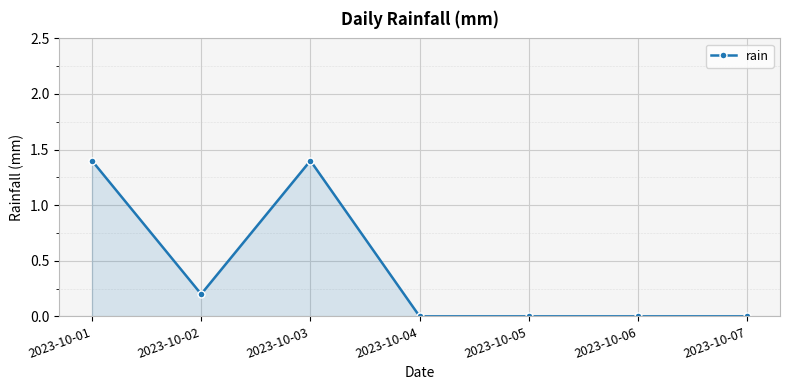

Reading left to right, list all the values displayed in this chart.

2023-10-01=1.4	2023-10-02=0.2	2023-10-03=1.4	2023-10-04=0.0	2023-10-05=0.0	2023-10-06=0.0	2023-10-07=0.0